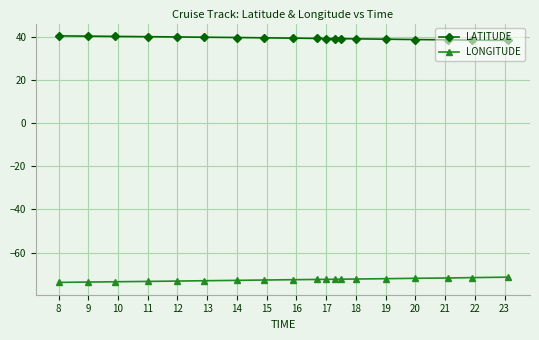

What is the value of the LATITUDE point at the 8th from the left?

39.6